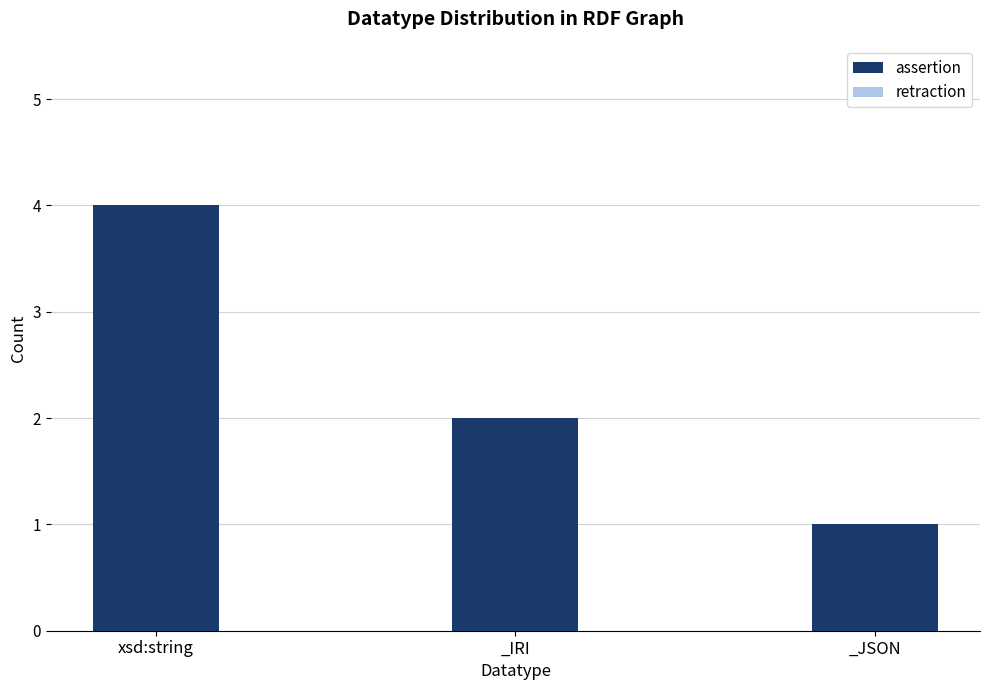

What position from the left is xsd:string?

1